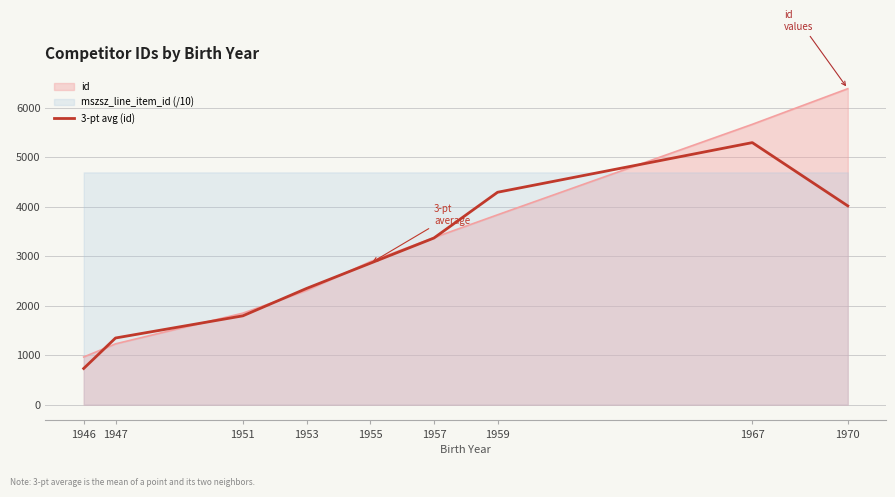

How many data points are less than 2856?

4